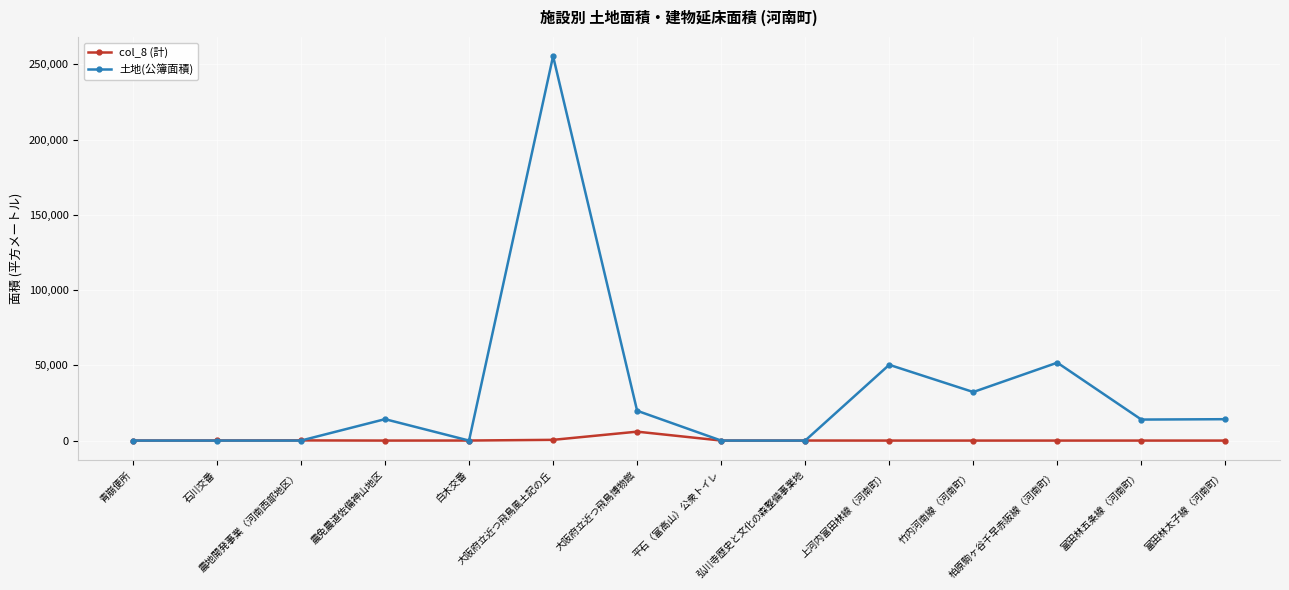

What is the sum of the col_8 (計) values at 富田林太子線（河南町） and 大阪府立近つ飛鳥博物館?

5925.2